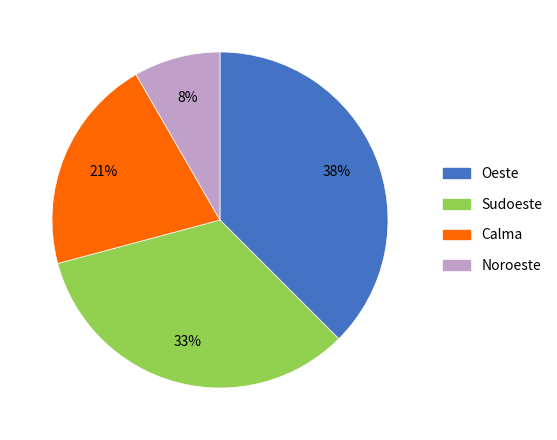

The Oeste slice represents 31% of the pie. True or false?

False